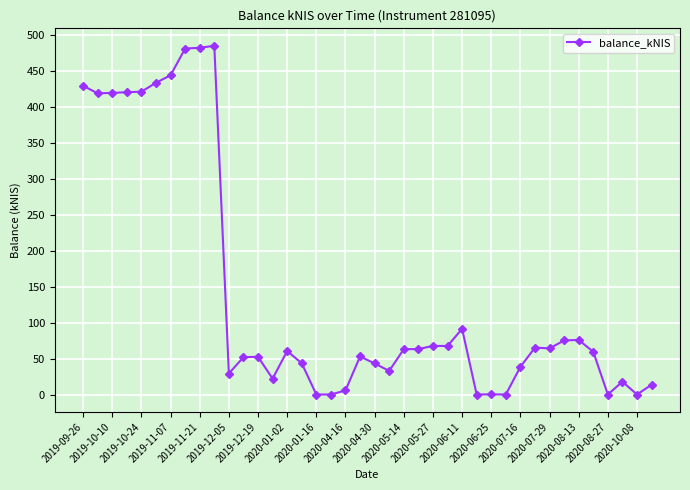

What is the average value?

139.8